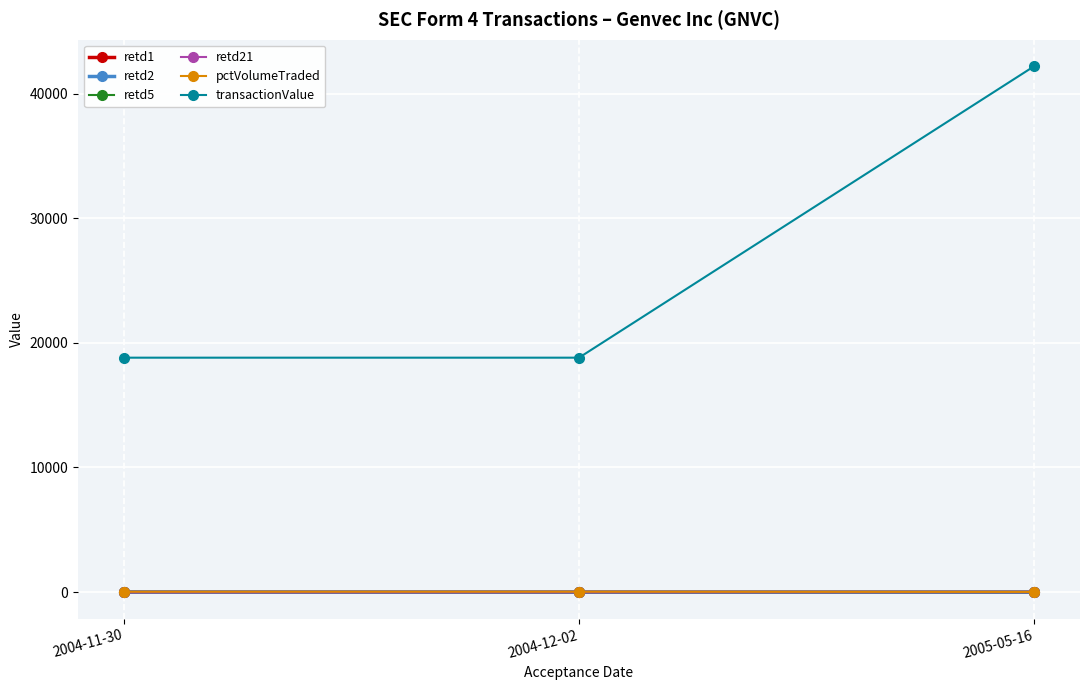

Which series has the largest total across all categories?

transactionValue